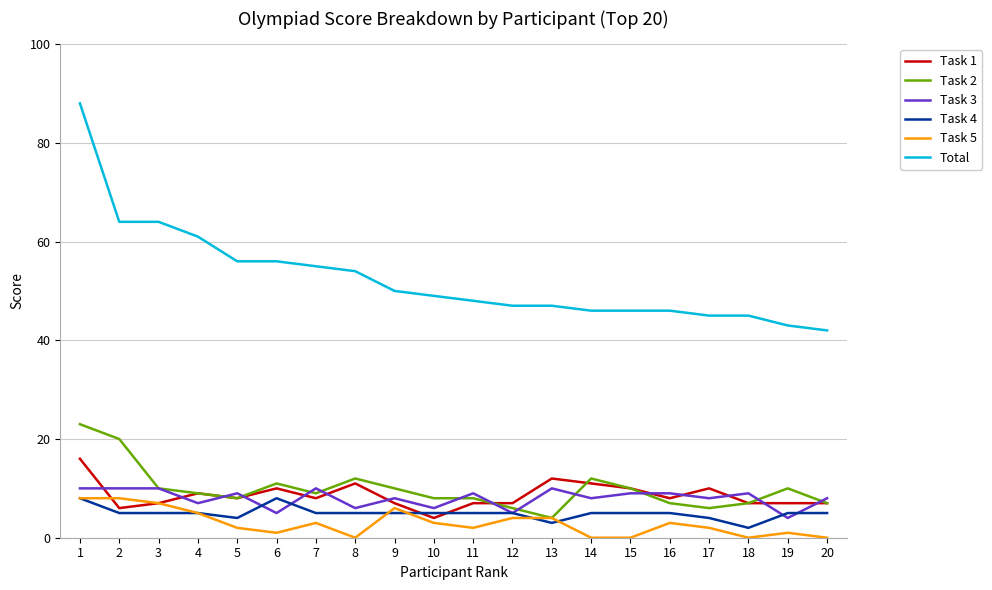

What is the sum of all Task 1 values?

172